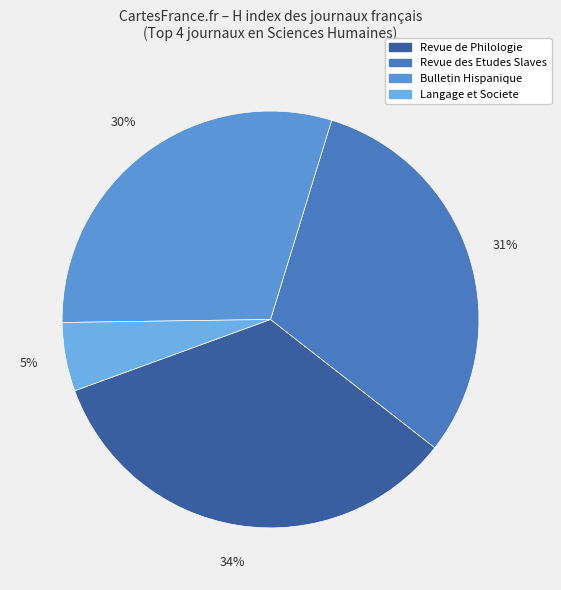

What percentage is the Bulletin Hispanique slice, to the nearest percent?

30%